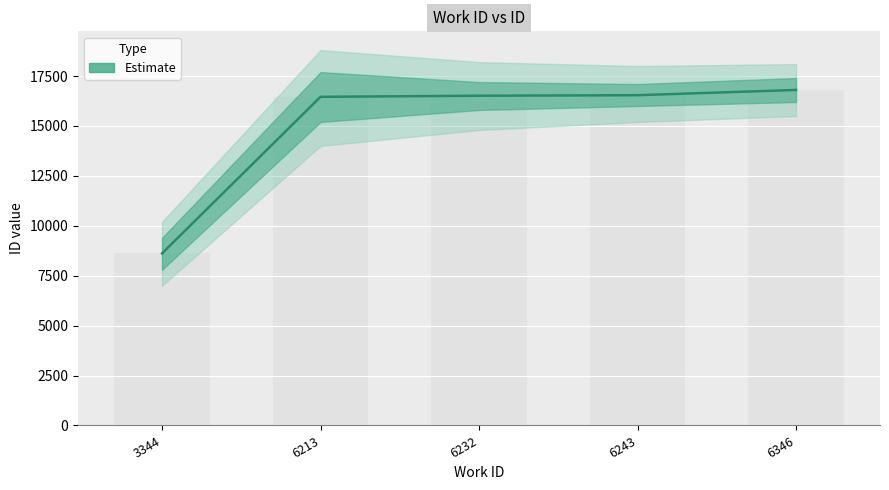

Between 3344 and 6243, which is larger?

6243